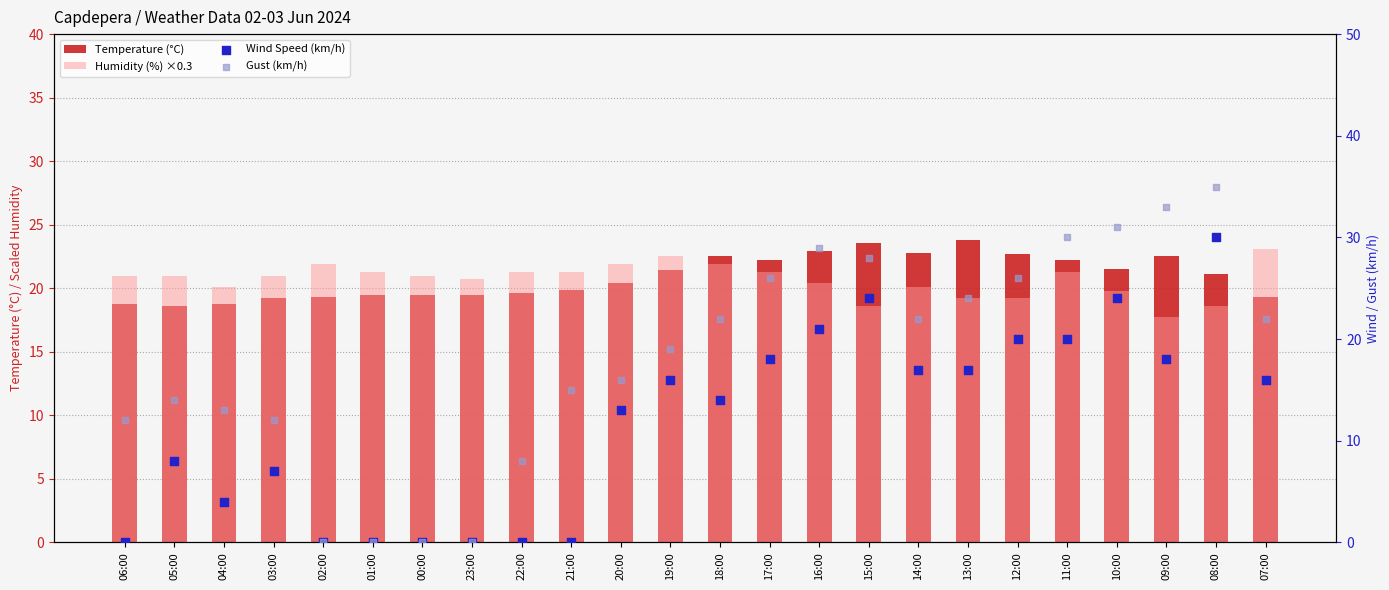

Which series has the widest spread of Y values?

Gust (km/h)